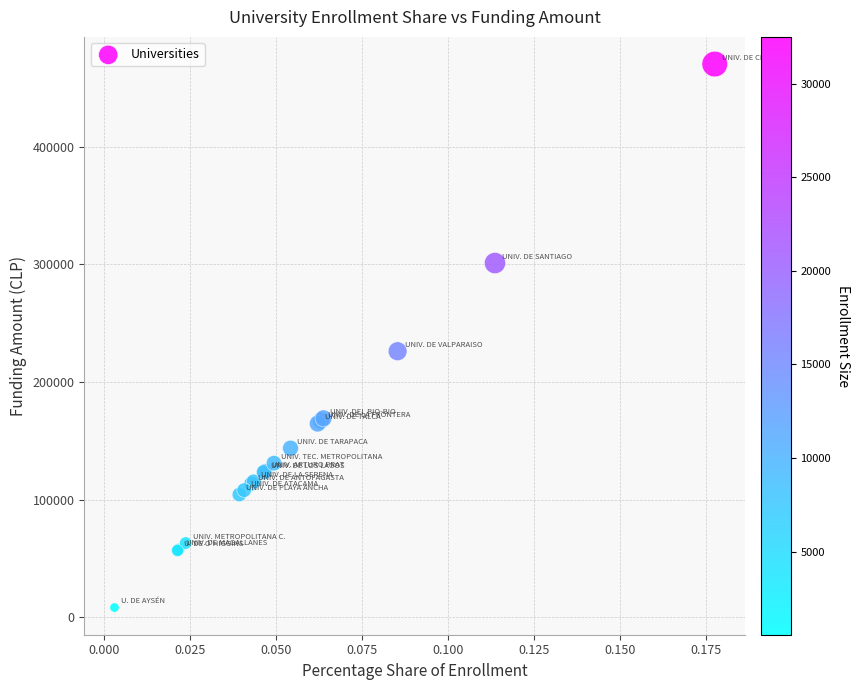

What Y value in the scatter plot is closest to 239187?

226077.9